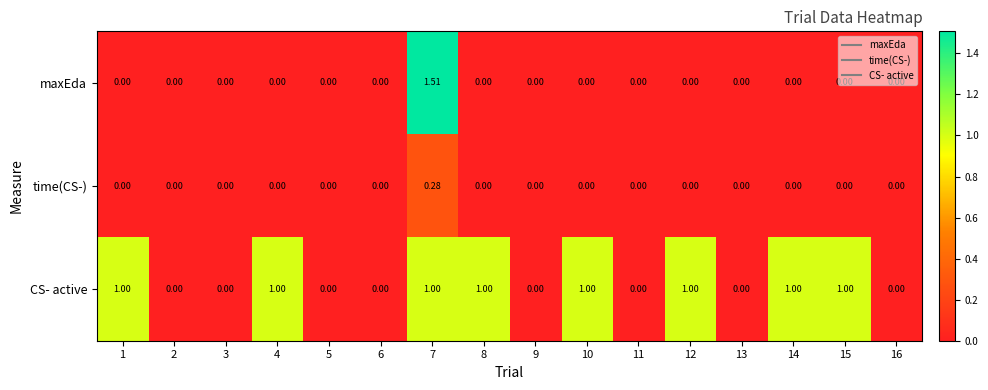

Which series has the largest total across all categories?

CS- active